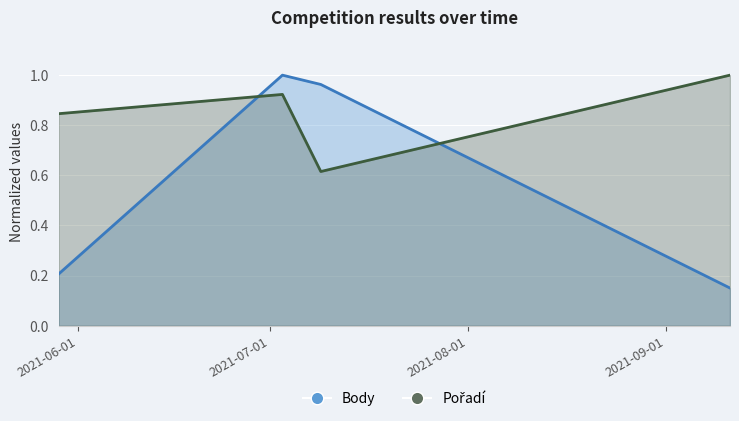

What is the difference between the highest and lowest values at 2021-07-03?

0.1